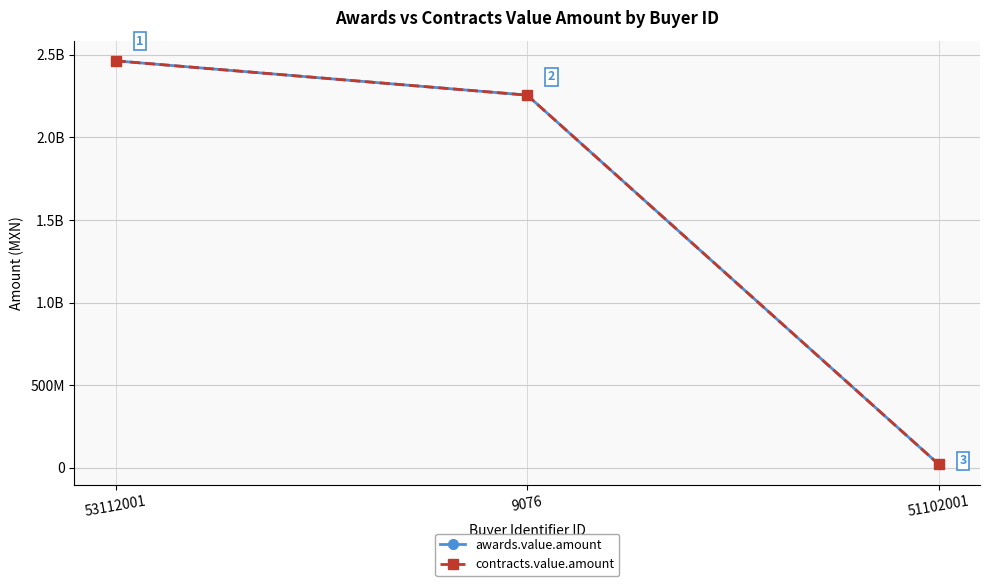

True or false: awards.value.amount has a value of 806190411 at 53112001.

False